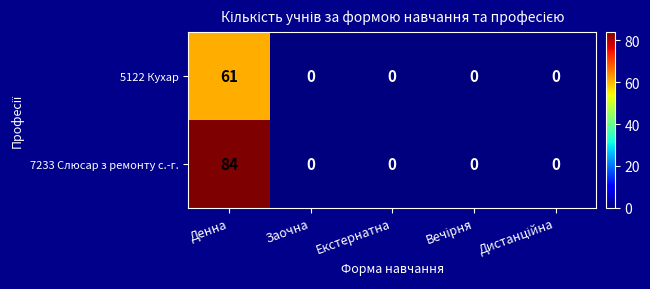

Reading left to right, transcribe all the data shown in this chart.

5122 Кухар: 61	0	0	0	0
7233 Слюсар з ремонту с.-г.: 84	0	0	0	0